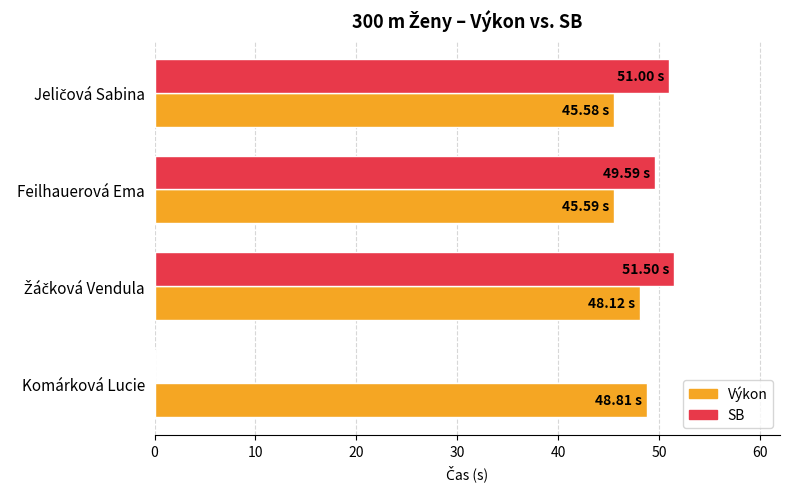

Which series has the largest total across all categories?

Výkon